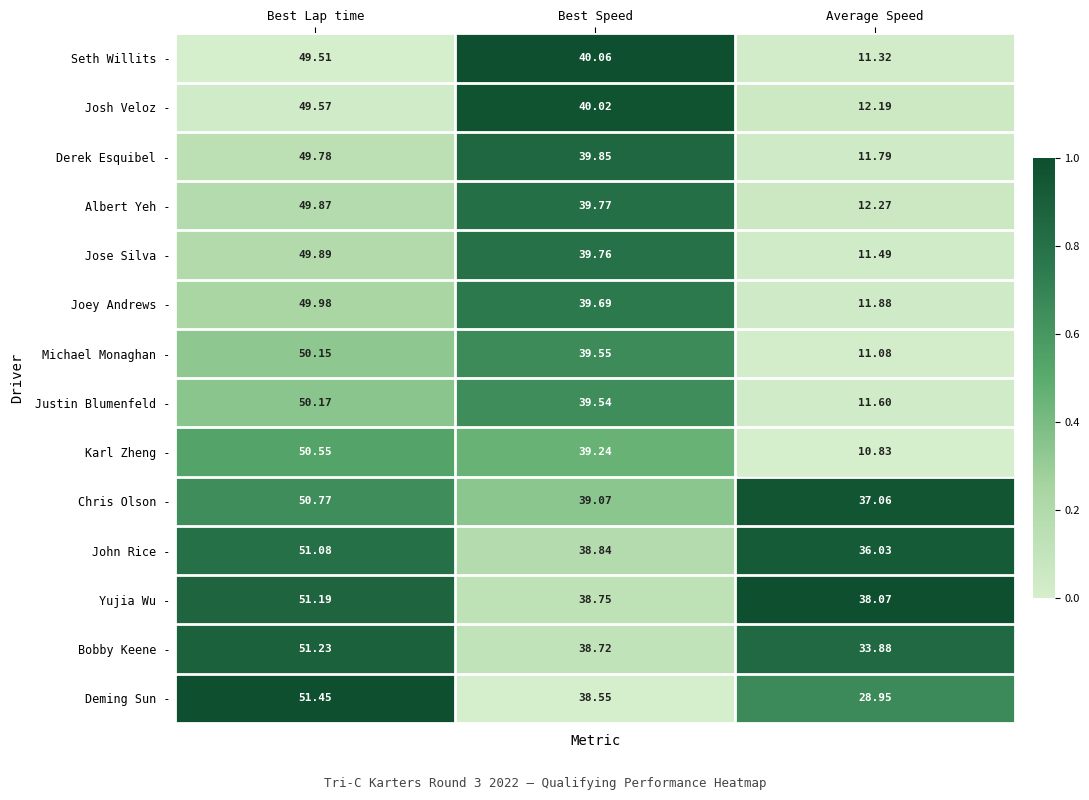

Which series has the largest total across all categories?

Yujia Wu -